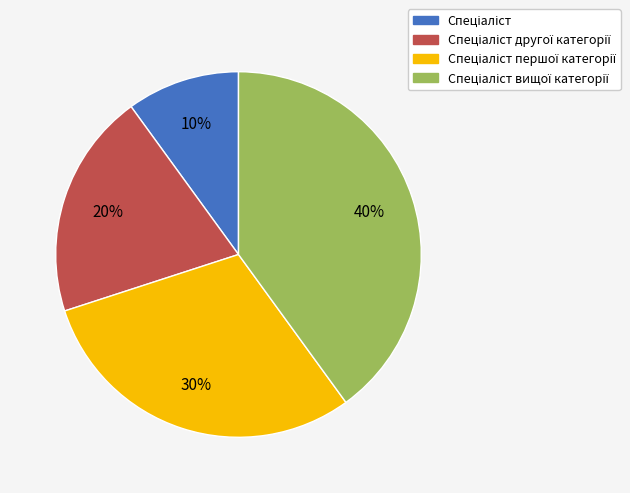

How many slices are in this pie chart?

4